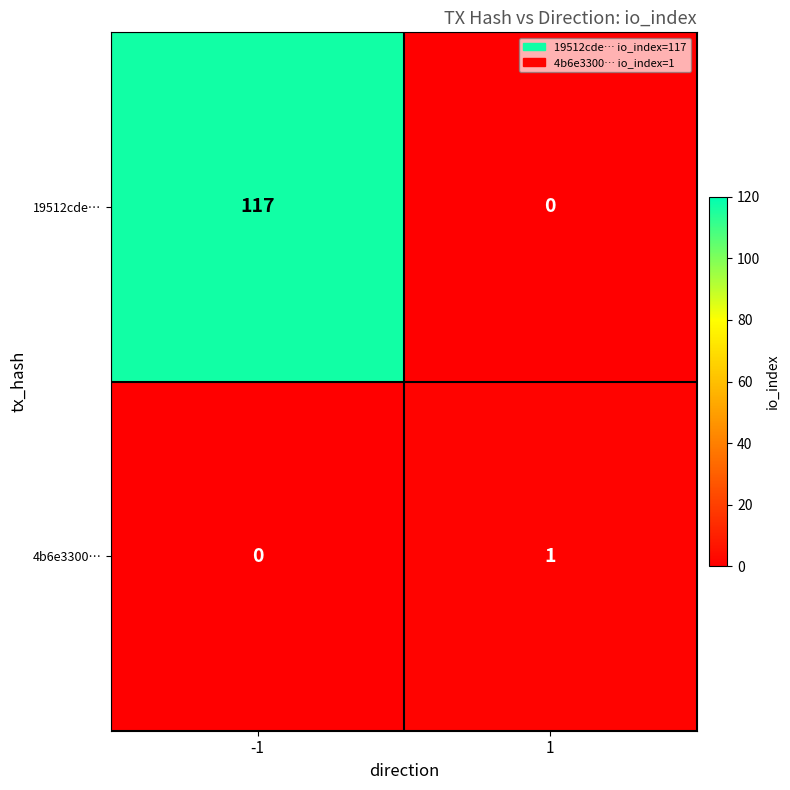

Reading left to right, list all the values displayed in this chart.

19512cde…: 117	0
4b6e3300…: 0	1